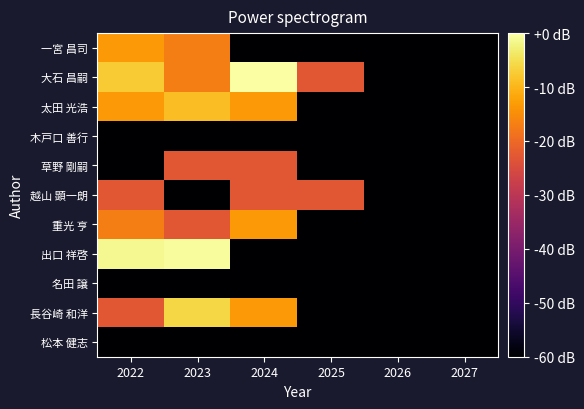

Reading left to right, list all the values displayed in this chart.

一宮 昌司: 2022=-13.4	2023=-16.9	2024=-60.0	2025=-60.0	2026=-60.0	2027=-60.0
大石 昌嗣: 2022=-7.4	2023=-16.9	2024=0.0	2025=-22.9	2026=-60.0	2027=-60.0
太田 光浩: 2022=-13.4	2023=-8.9	2024=-13.4	2025=-60.0	2026=-60.0	2027=-60.0
木戸口 善行: 2022=-60.0	2023=-60.0	2024=-60.0	2025=-60.0	2026=-60.0	2027=-60.0
草野 剛嗣: 2022=-60.0	2023=-22.9	2024=-22.9	2025=-60.0	2026=-60.0	2027=-60.0
越山 顕一朗: 2022=-22.9	2023=-60.0	2024=-22.9	2025=-22.9	2026=-60.0	2027=-60.0
重光 亨: 2022=-16.9	2023=-22.9	2024=-13.4	2025=-60.0	2026=-60.0	2027=-60.0
出口 祥啓: 2022=-1.3	2023=-0.6	2024=-60.0	2025=-60.0	2026=-60.0	2027=-60.0
名田 譲: 2022=-60.0	2023=-60.0	2024=-60.0	2025=-60.0	2026=-60.0	2027=-60.0
長谷崎 和洋: 2022=-22.9	2023=-6.0	2024=-13.4	2025=-60.0	2026=-60.0	2027=-60.0
松本 健志: 2022=-60.0	2023=-60.0	2024=-60.0	2025=-60.0	2026=-60.0	2027=-60.0